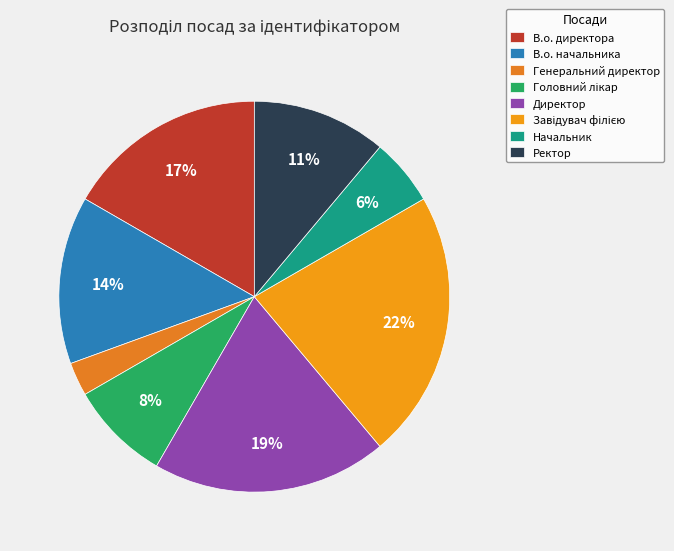

To the nearest percent, what portion does Начальник represent?

6%